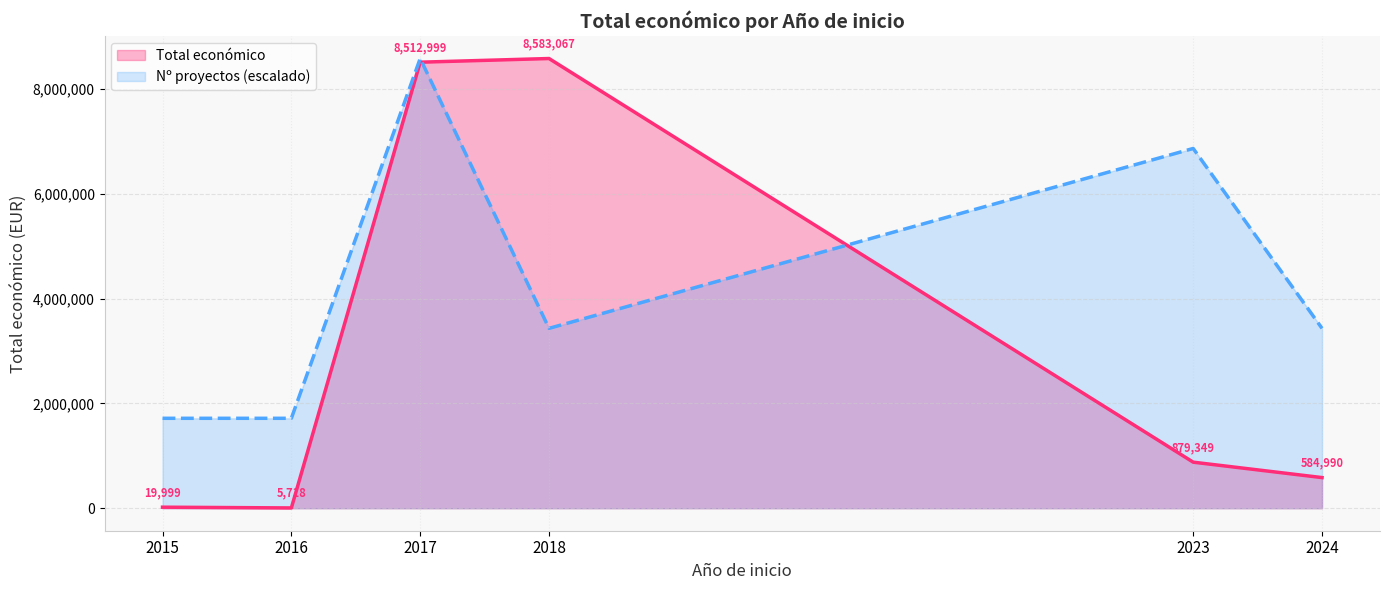

Which series has the largest range (max minus min)?

Total económico